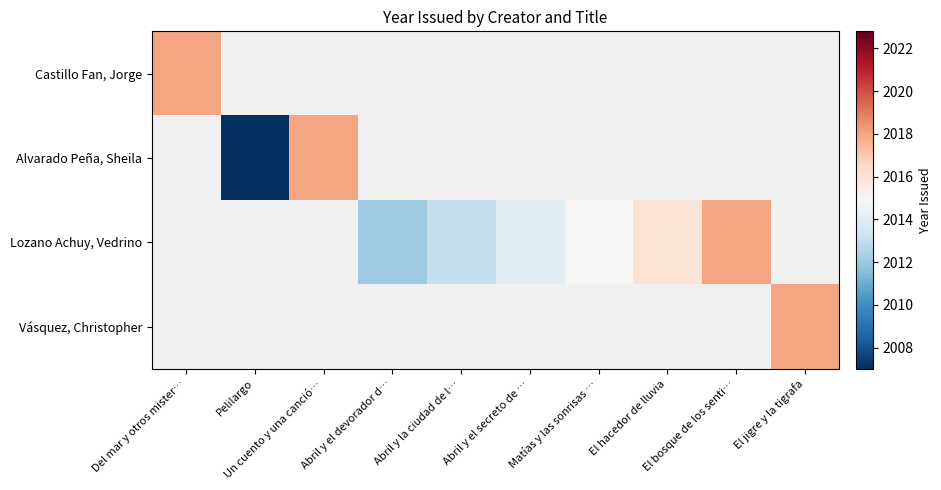

List the series in order of their peak value, highest first.

Castillo Fan, Jorge, Alvarado Peña, Sheila, Lozano Achuy, Vedrino, Vásquez, Christopher